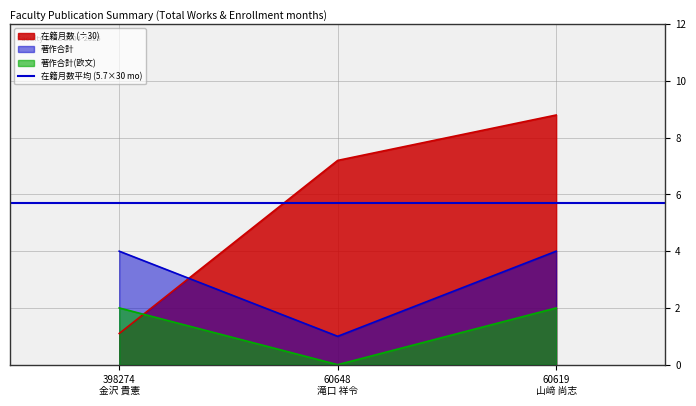

What position from the left is 60648
滝口 祥令?

2